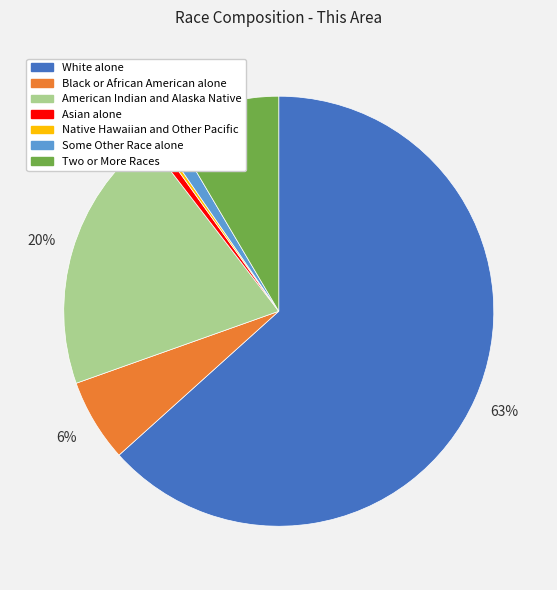

True or false: White alone accounts for 71% of the total.

False